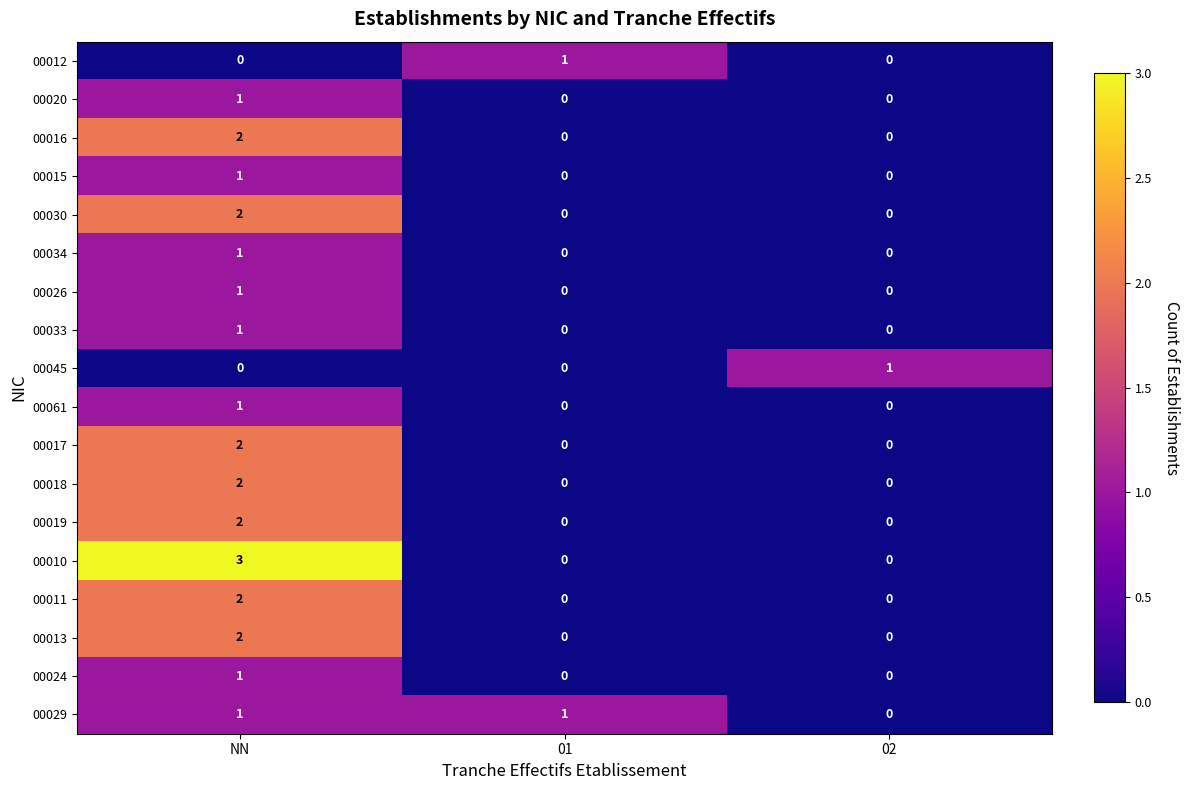

Is it true that 00012 equals 0 at 02?

True